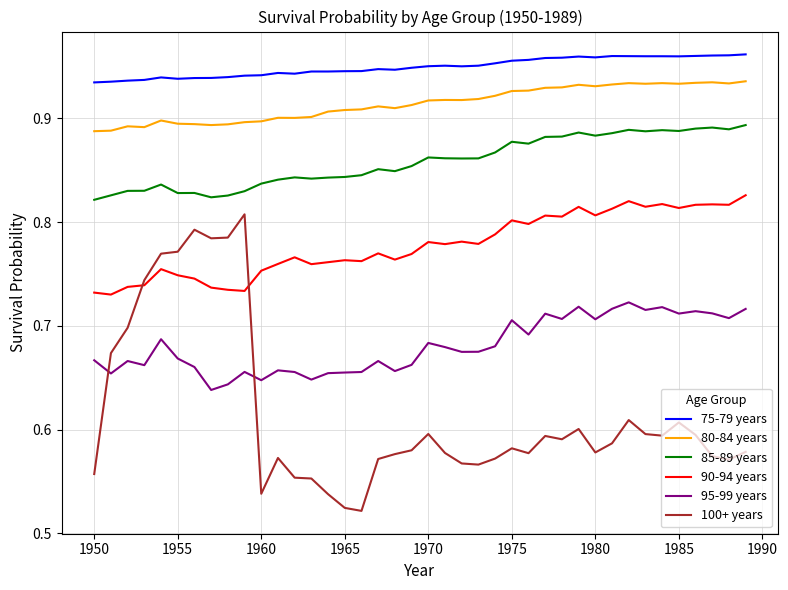

True or false: 80-84 years and 95-99 years cross at least once.

False